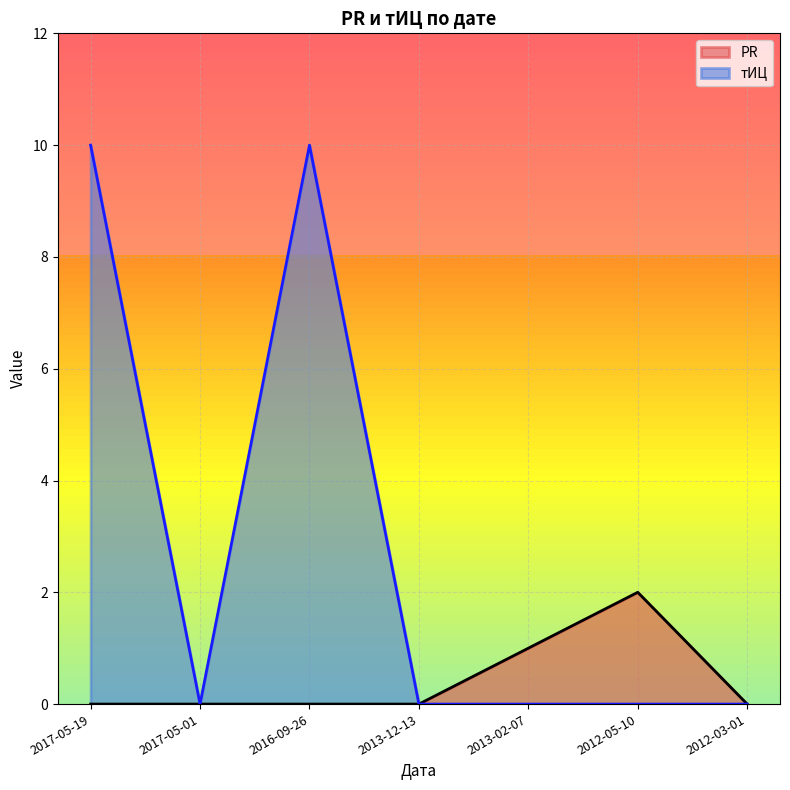

What is the difference between the maximum and second lowest values in the PR series?

2